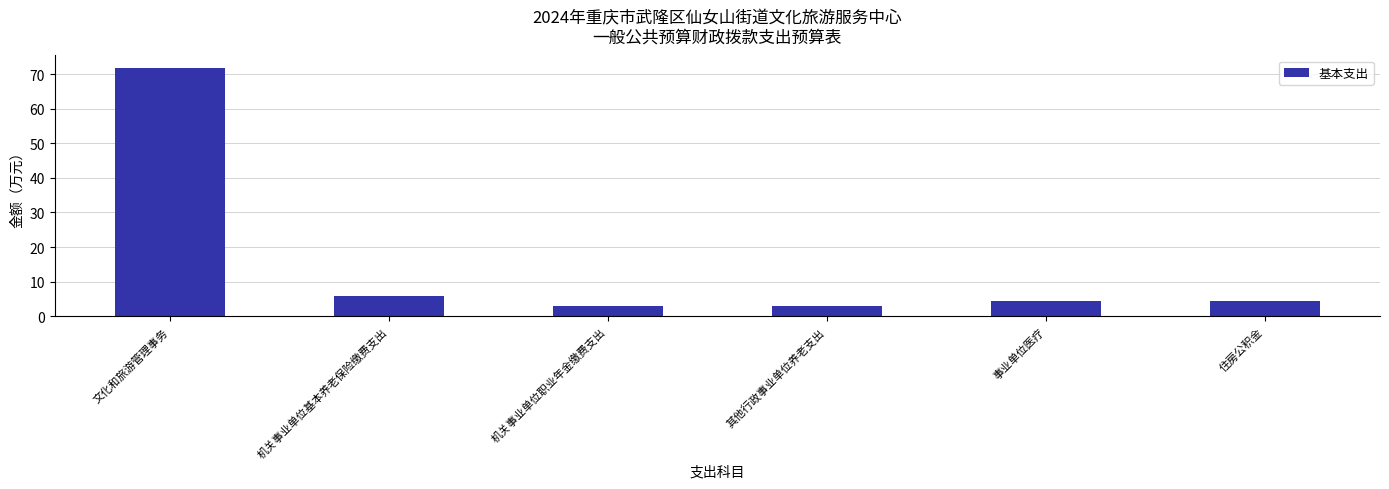

What is the ratio of the value at 事业单位医疗 to the value at 住房公积金?

1.0